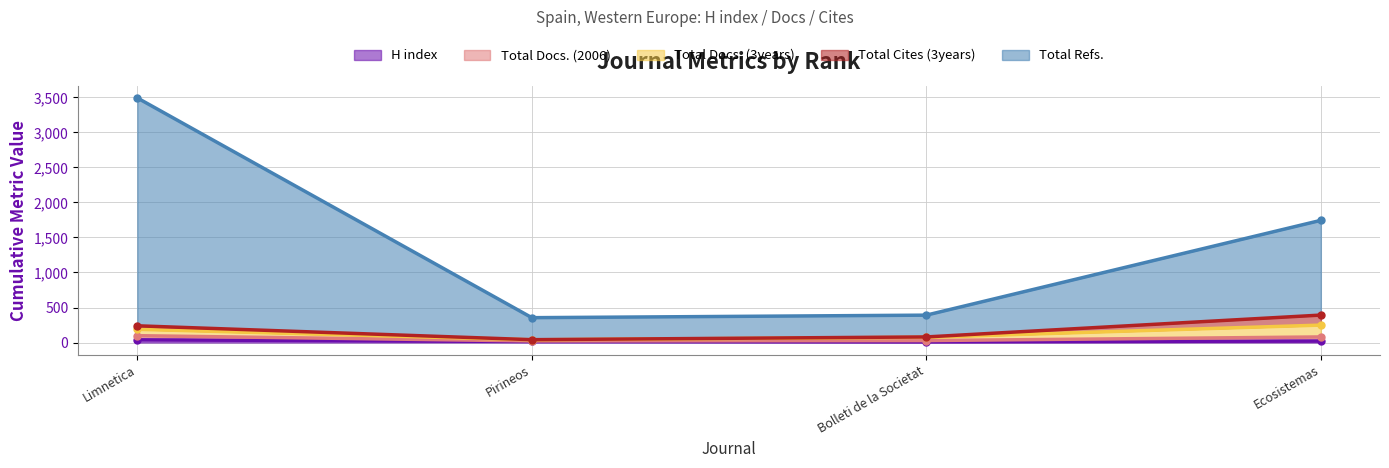

Count the number of categories in the chart.

4